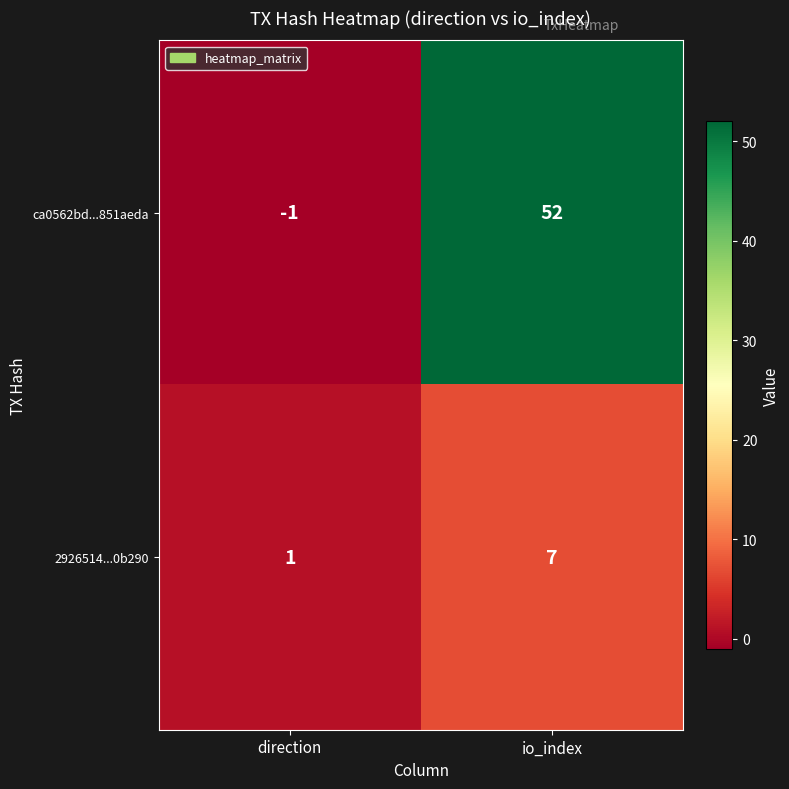

What is the difference between the highest and lowest values at io_index?

45